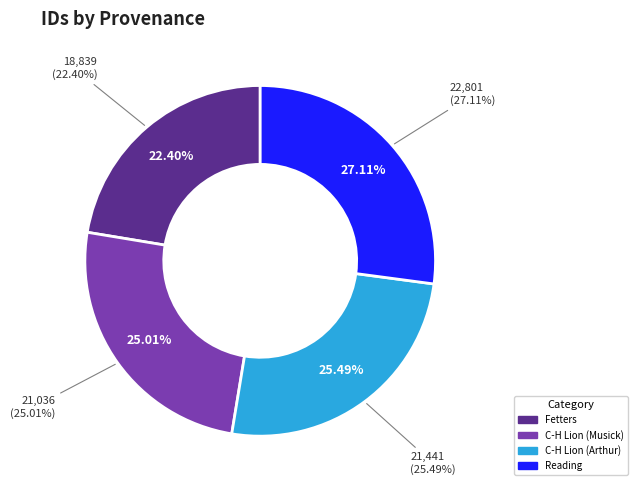

How much of the chart is everything except C-H Lion (Arthur)?

74.5%